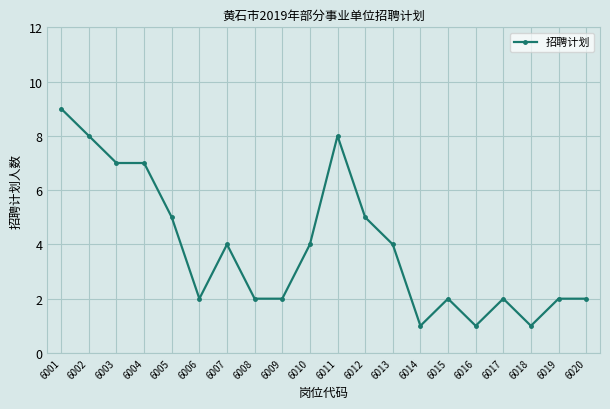

What is the sum of all values?

78